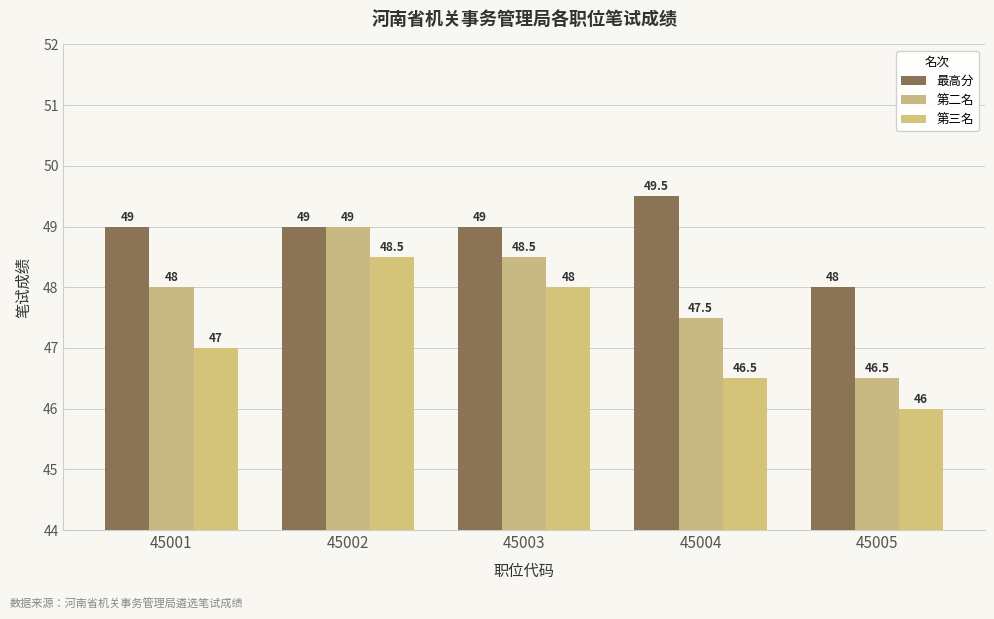

Which series has the widest spread of values?

第二名